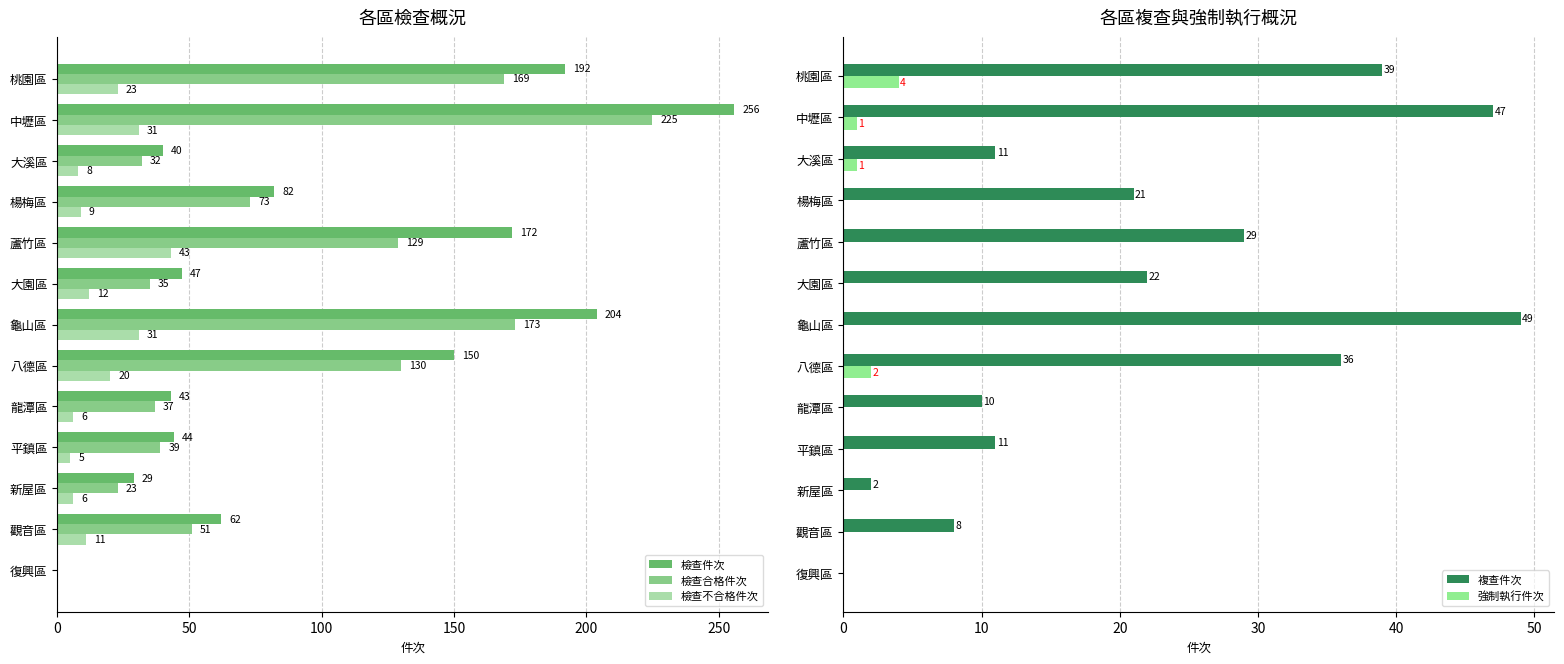

True or false: 檢查不合格件次 has a value of 25 at 蘆竹區.

False